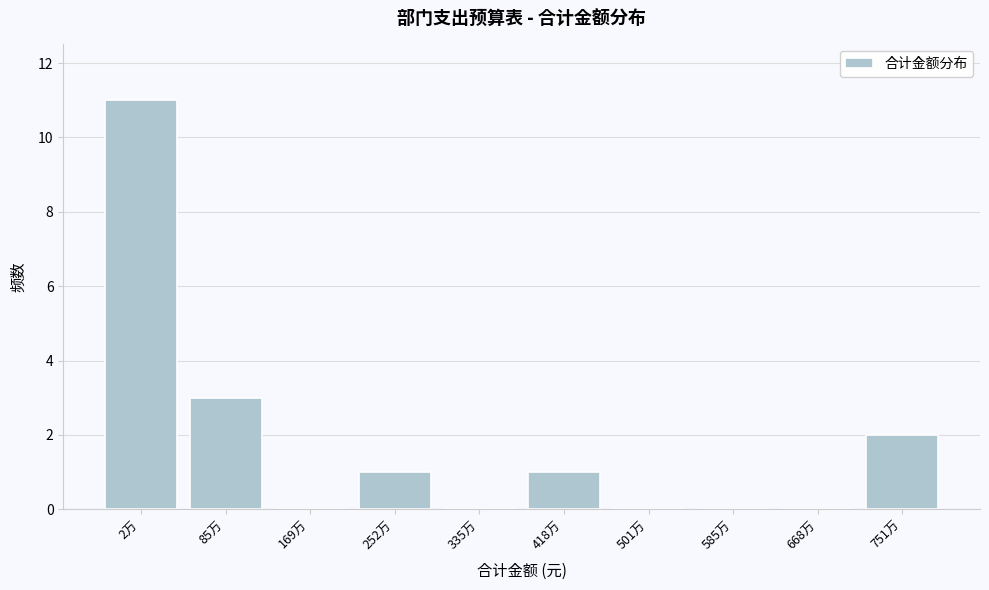

Reading left to right, list all the values displayed in this chart.

2万=11	85万=3	169万=0	252万=1	335万=0	418万=1	501万=0	585万=0	668万=0	751万=2